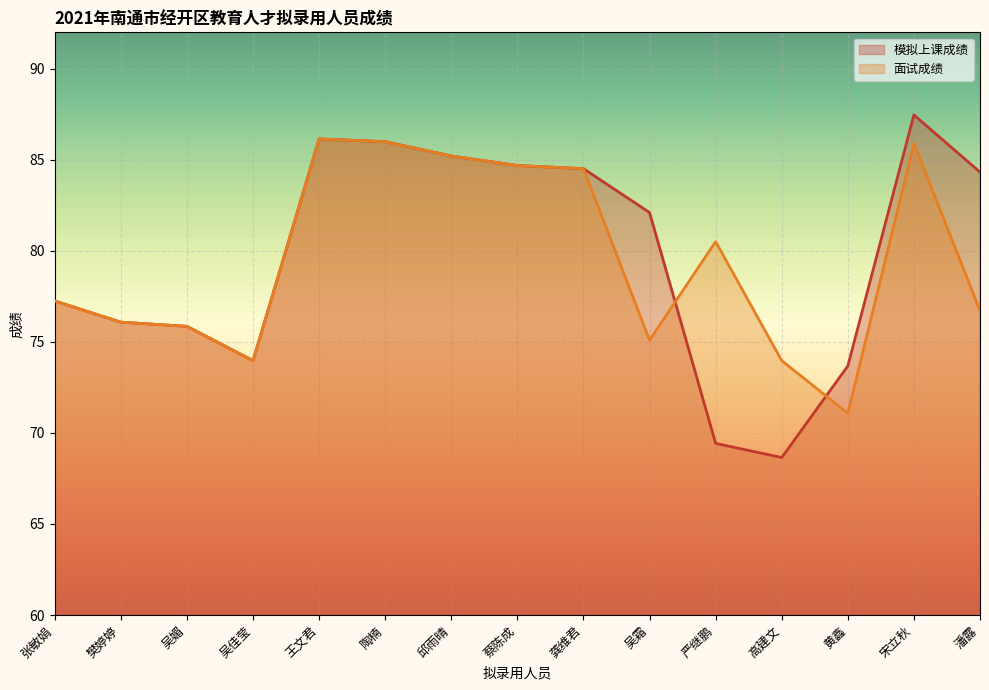

At how many categories does at least one series exceed 83?

7